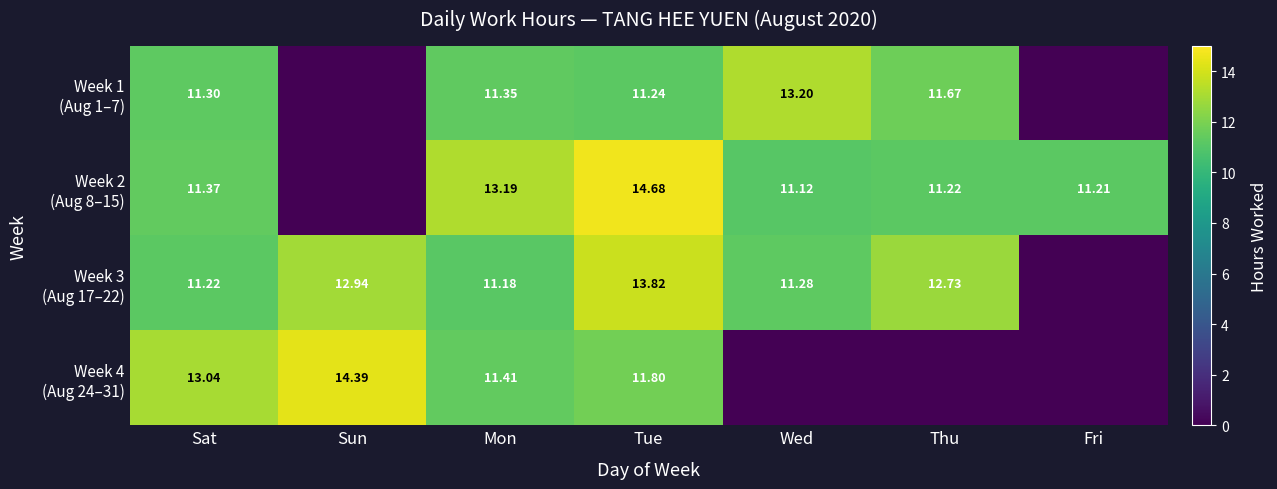

List the series in order of their peak value, highest first.

Week 2 (Aug 8–15), Week 4 (Aug 24–31), Week 3 (Aug 17–22), Week 1 (Aug 1–7)